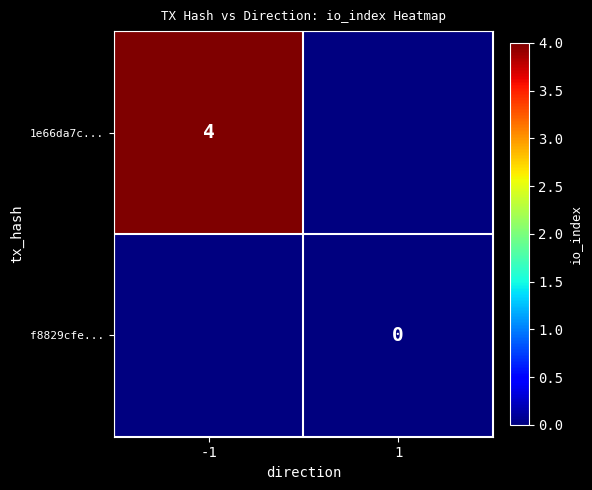

What is the greatest value displayed?

4.0